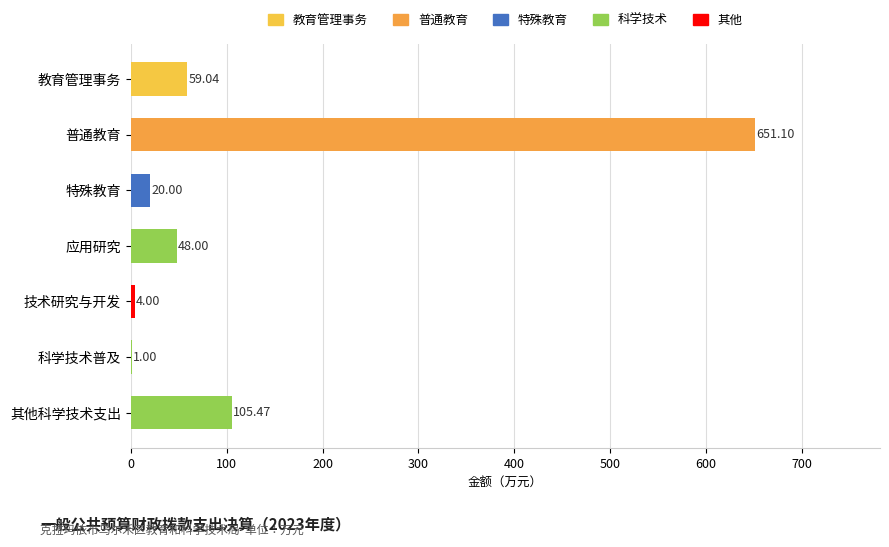

Which has a higher value, 技术研究与开发 or 特殊教育?

特殊教育